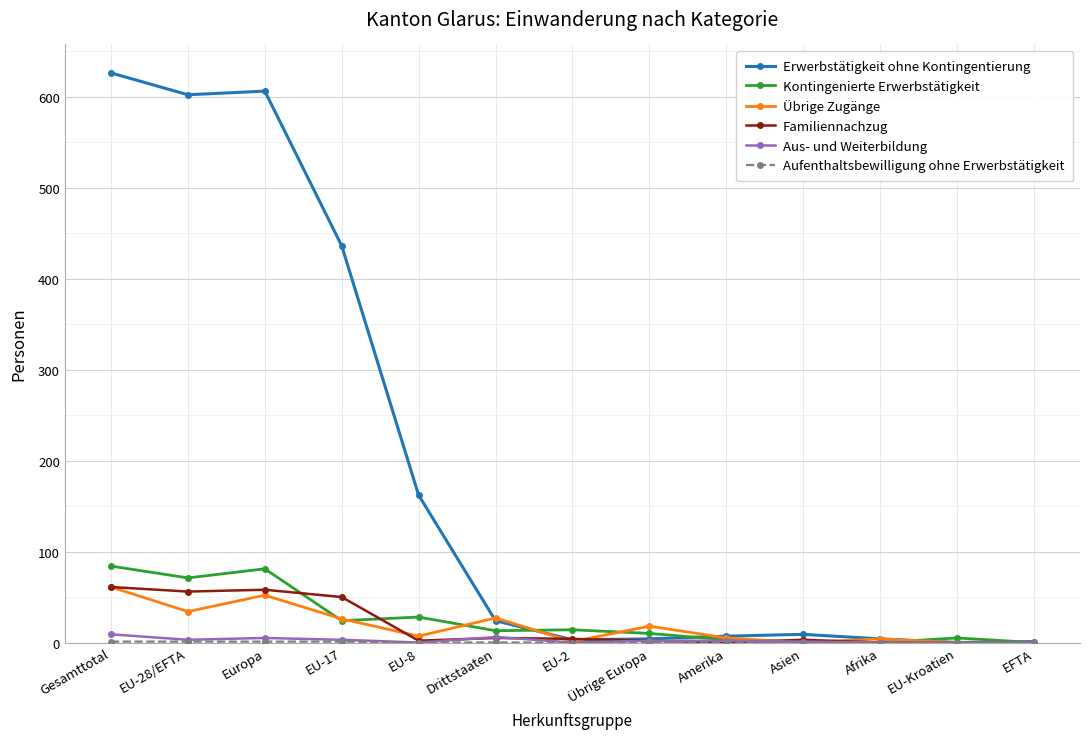

What is the difference between the Familiennachzug values at Asien and Afrika?

3